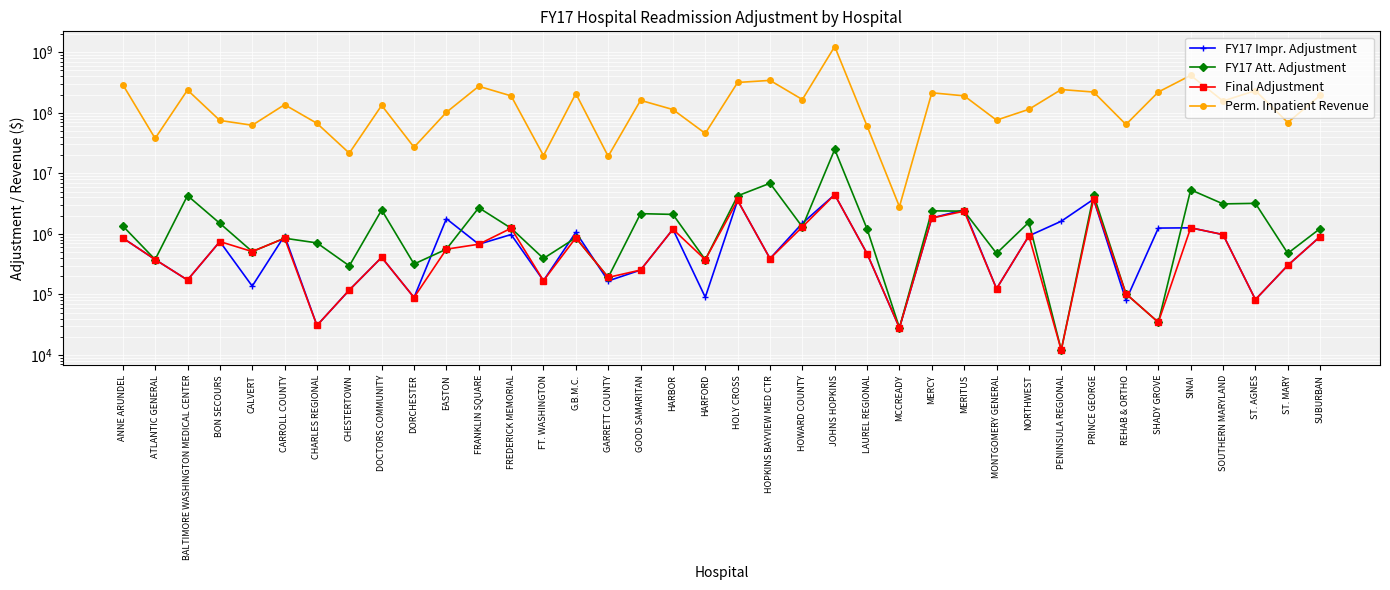

Between FT. WASHINGTON and FRANKLIN SQUARE, which is larger?

FRANKLIN SQUARE